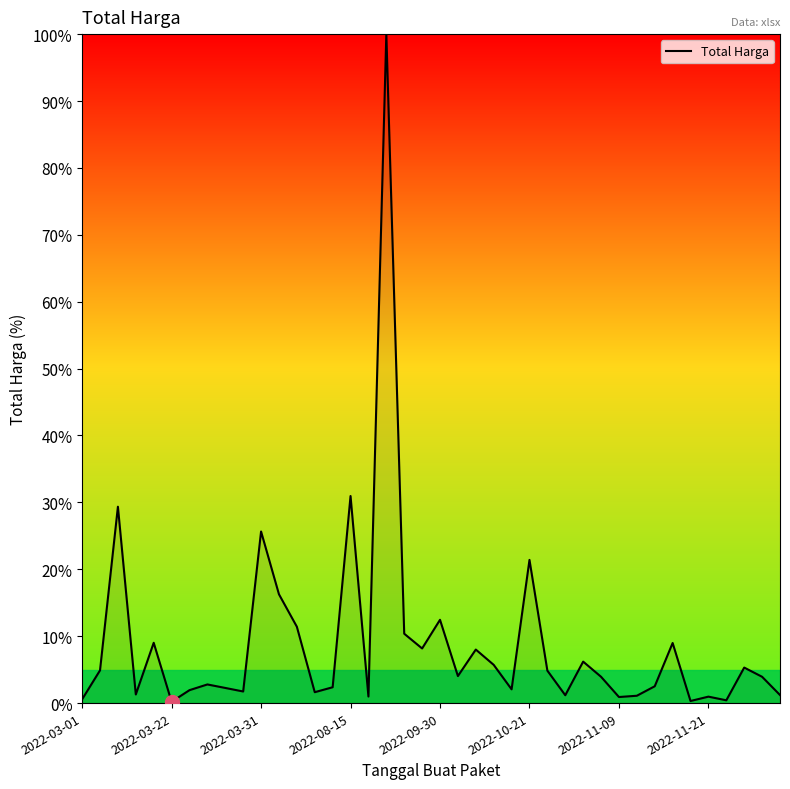

What is the difference between the maximum and second lowest values?

99.7